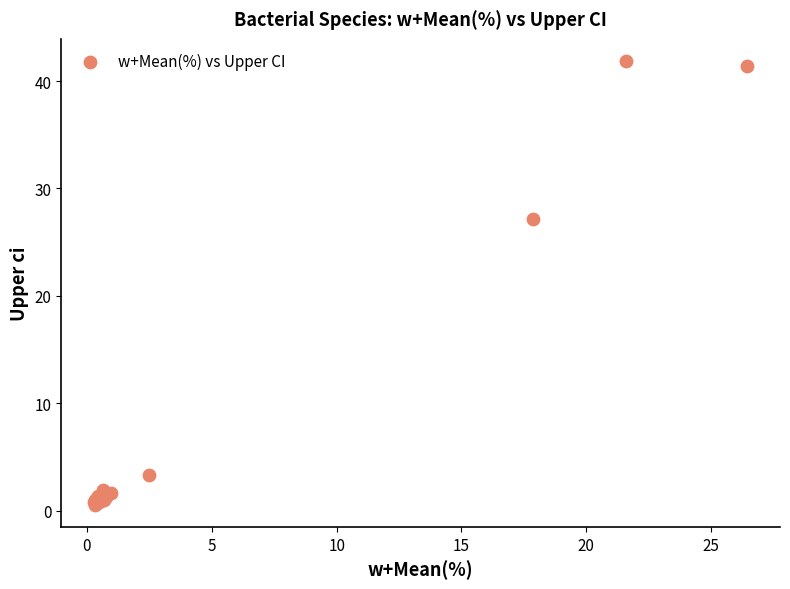

What Y value in the scatter plot is closest to 21?

27.1